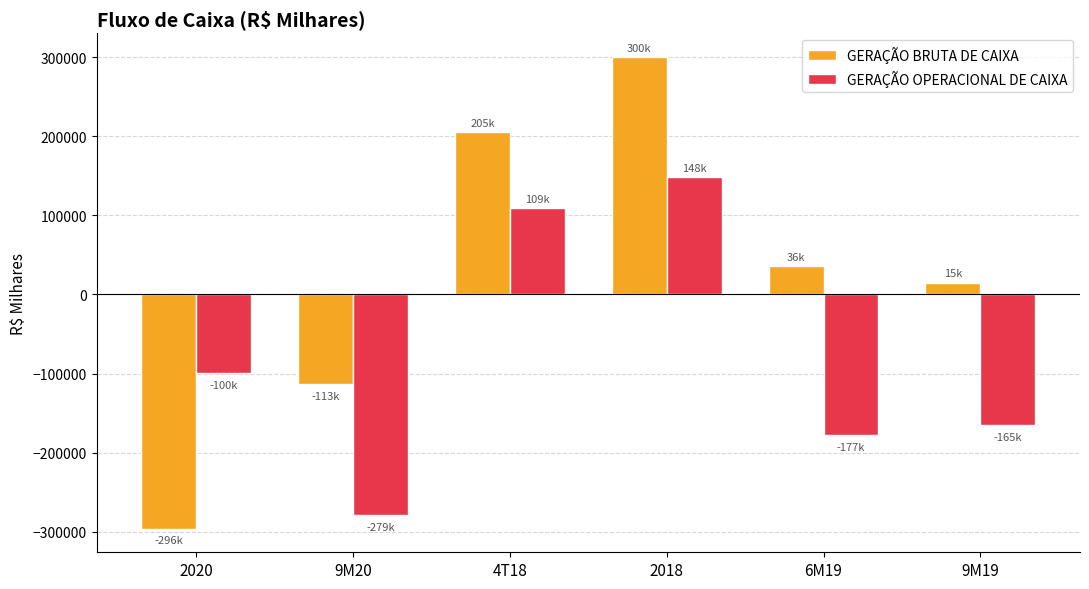

At which category is the sum across all series the highest?

2018